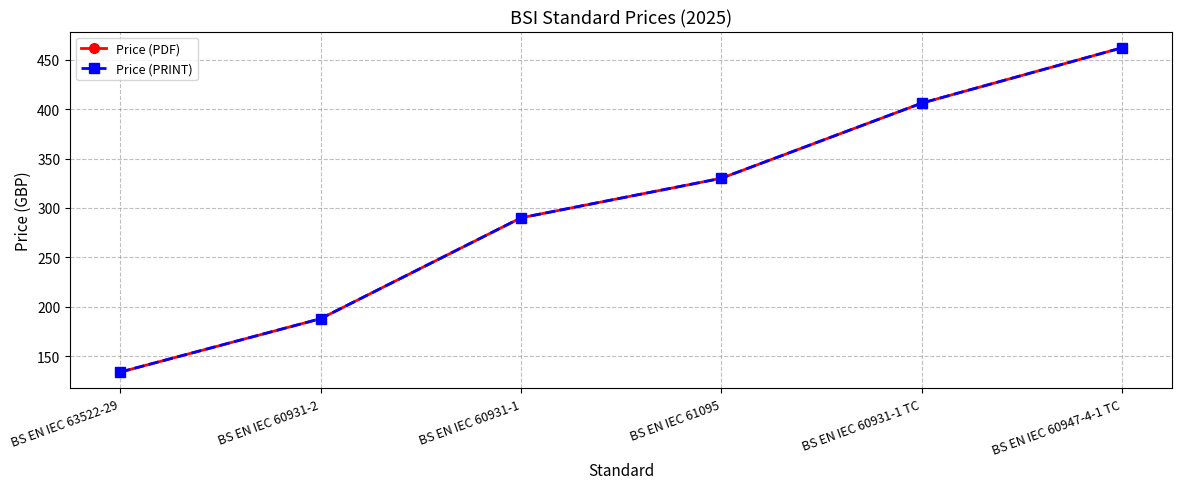

What is the label of the 4th point from the left?

BS EN IEC 61095